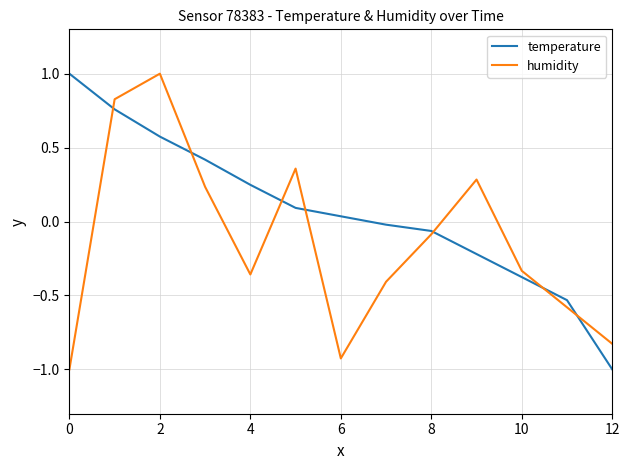

Which series has the largest total across all categories?

temperature